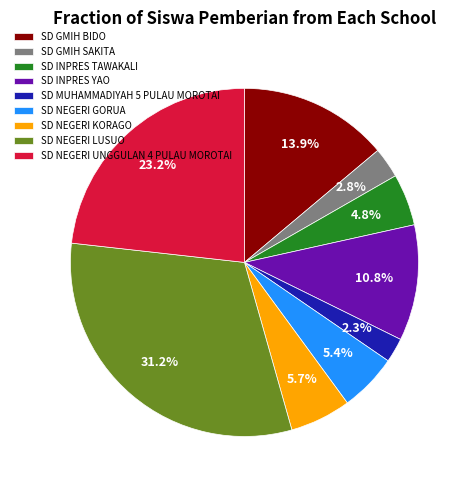

Is it true that SD NEGERI UNGGULAN 4 PULAU MOROTAI is 23% of the pie?

True